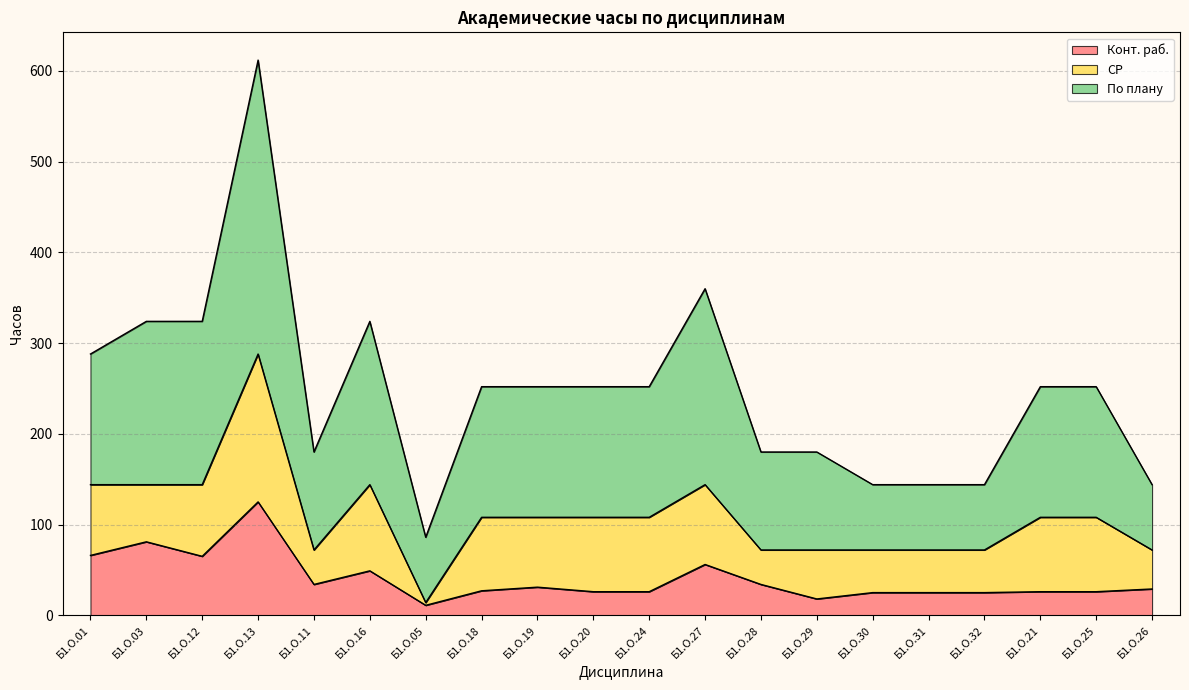

What is the sum of all Конт. раб. values?

805